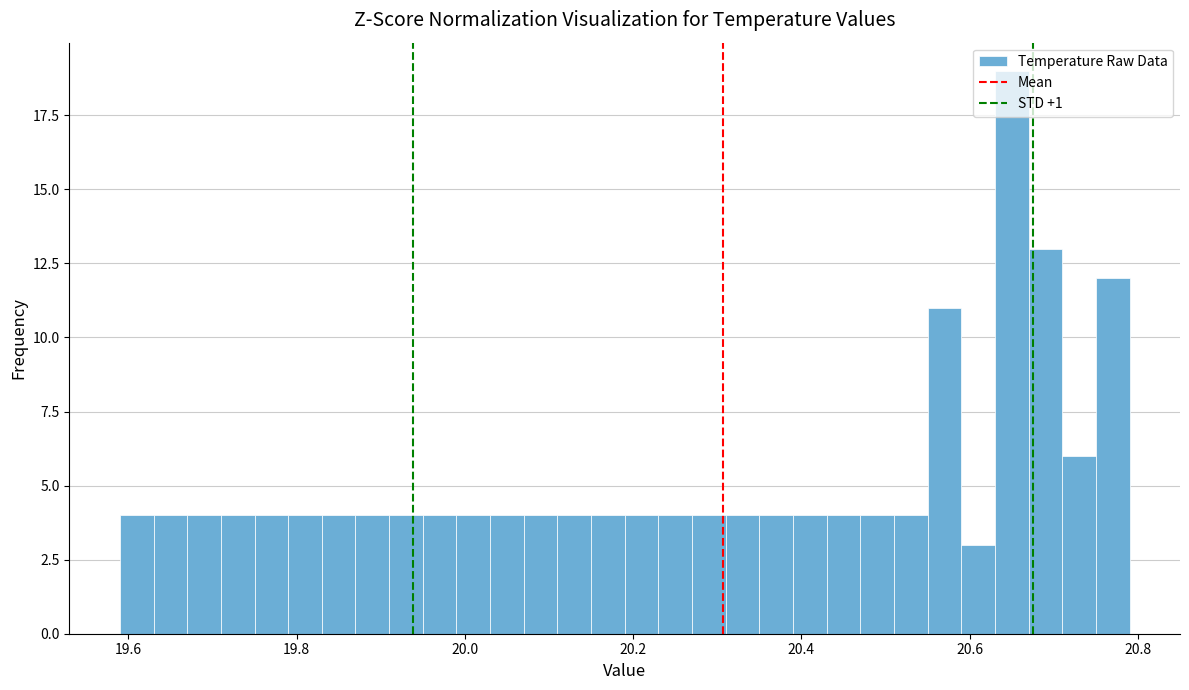

Around what value on the x-axis is the tallest bar? Give the approximate position of its centre, as read against the axis.

20.66